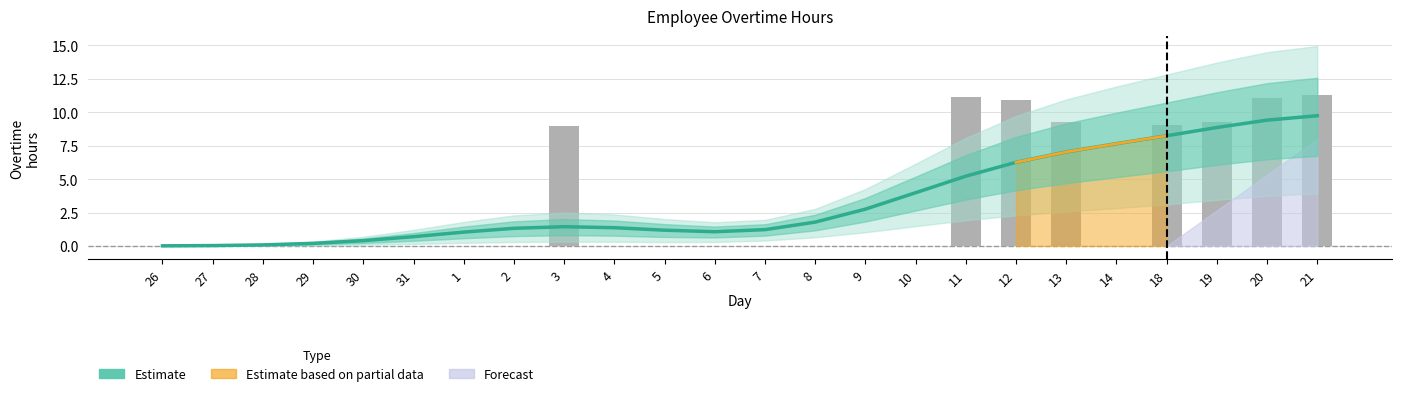

Reading left to right, extract all data points from this chart.

26=0.0	27=0.0	28=0.1	29=0.2	30=0.4	31=0.7	1=1.0	2=1.3	3=1.4	4=1.4	5=1.2	6=1.1	7=1.2	8=1.8	9=2.8	10=4.0	11=5.2	12=6.3	13=7.0	14=7.7	18=8.2	19=8.9	20=9.4	21=9.7